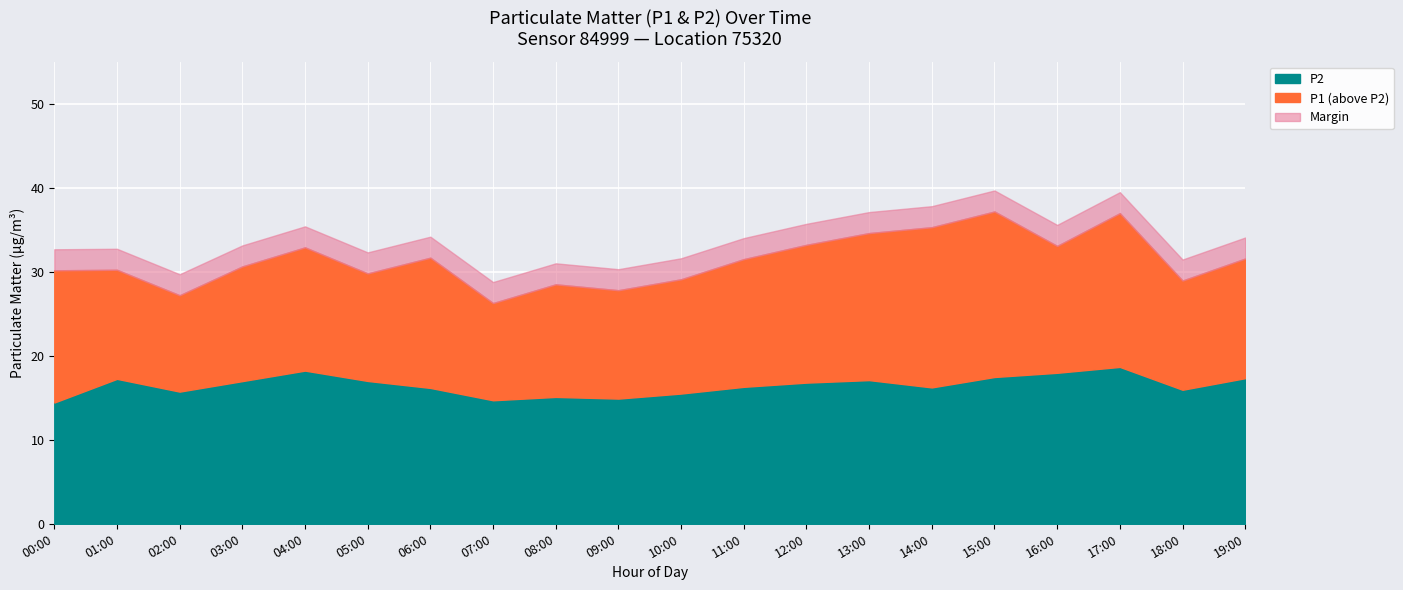

List the labels in order of P2 value, largest first.

17:00, 04:00, 16:00, 15:00, 19:00, 01:00, 13:00, 05:00, 03:00, 12:00, 11:00, 14:00, 06:00, 18:00, 02:00, 10:00, 08:00, 09:00, 07:00, 00:00